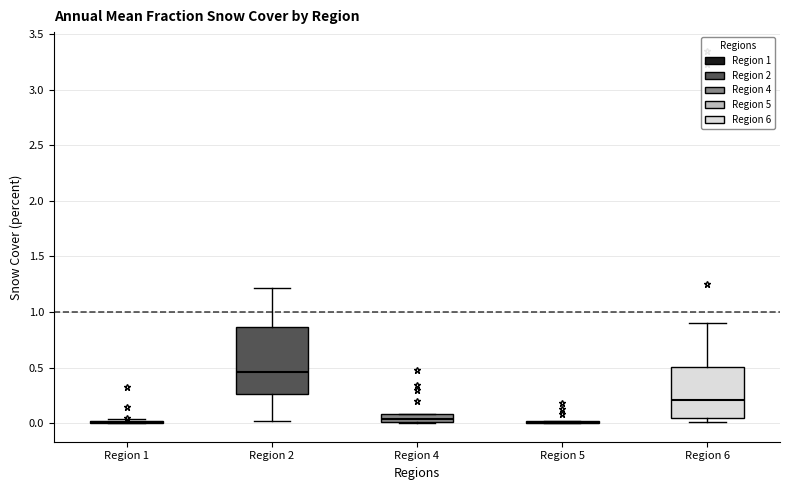

Comparing the boxes themselves (not the whiskers), which one is the tallest?

Region 2